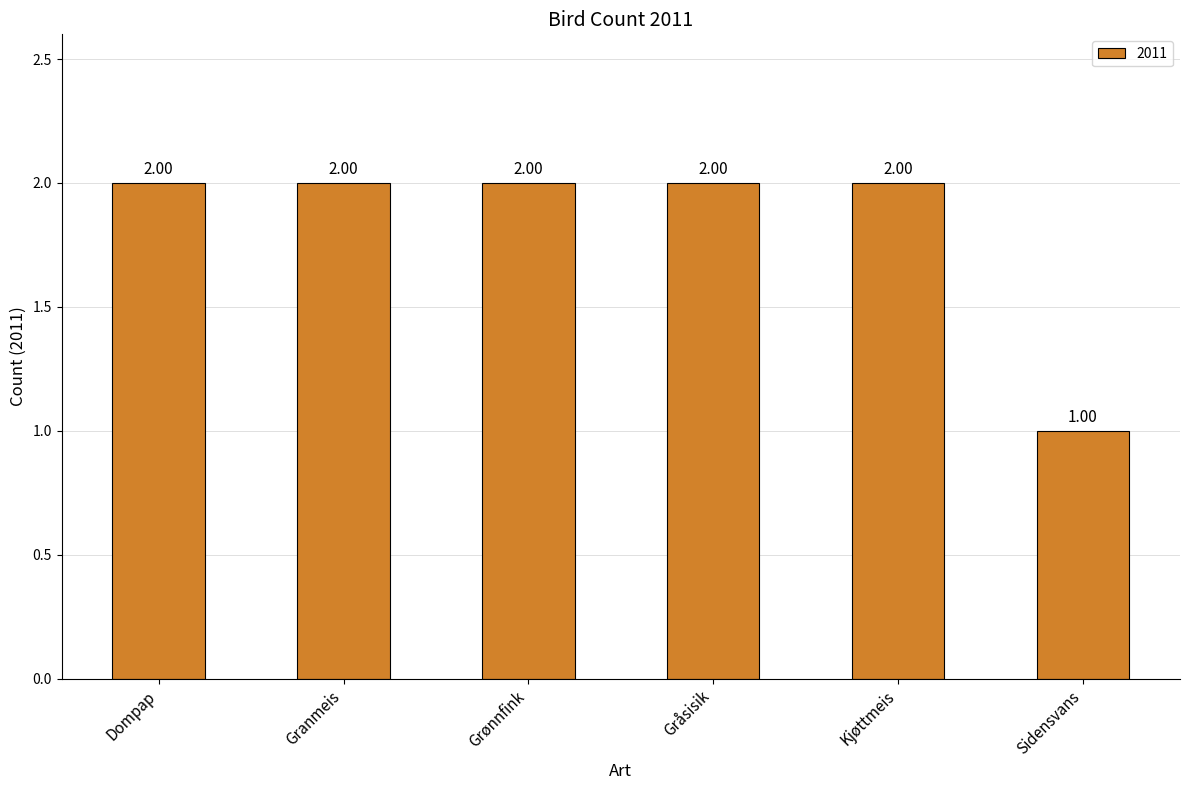

What is the difference between the values at Sidensvans and Gråsisik?

1